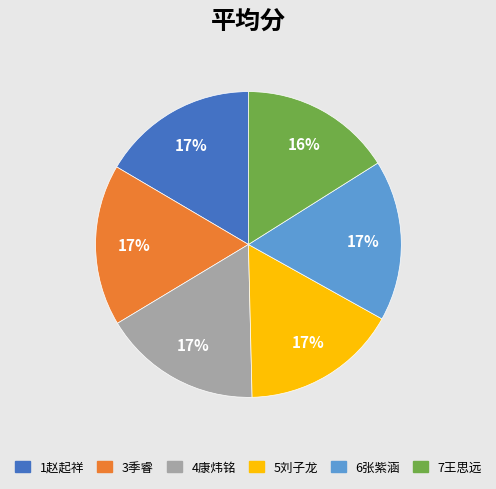

Is it true that 4康炜铭 is 17% of the pie?

True